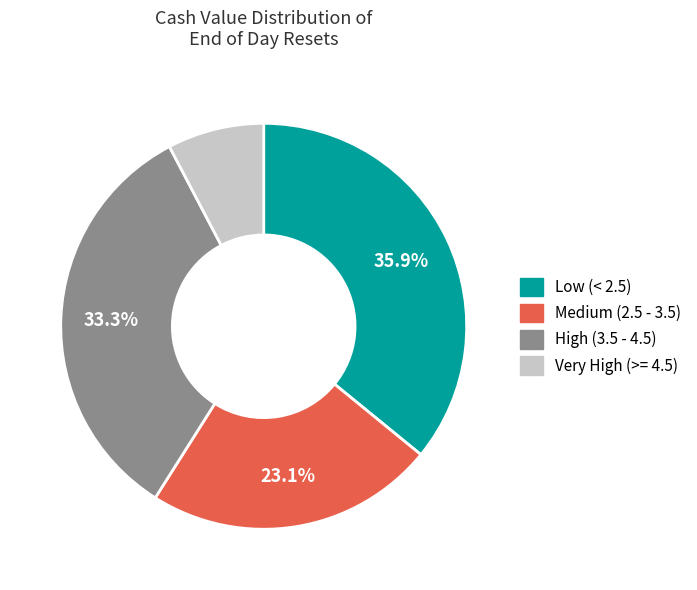

Count the number of slices in the pie.

4